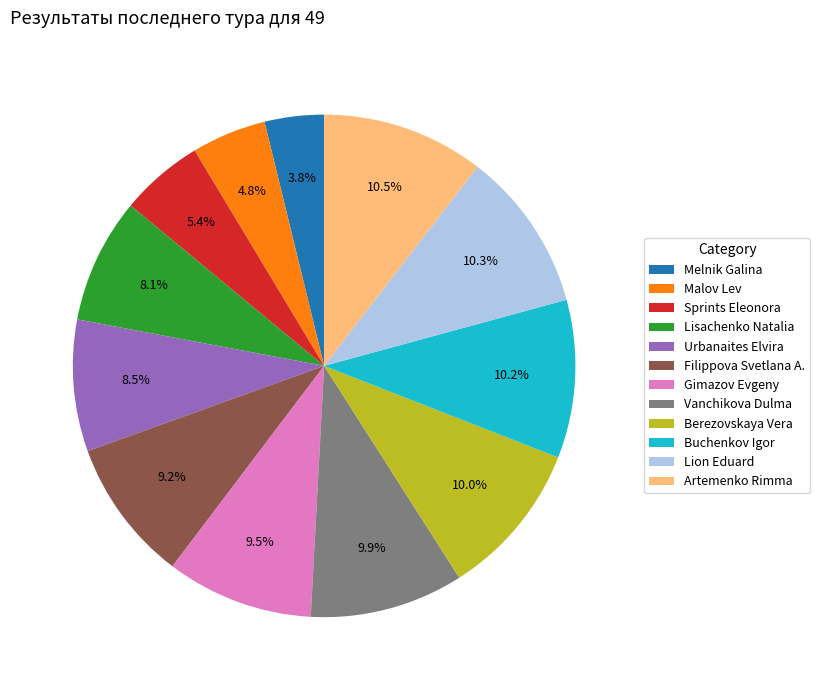

What is the smallest slice in the pie chart?

Melnik Galina